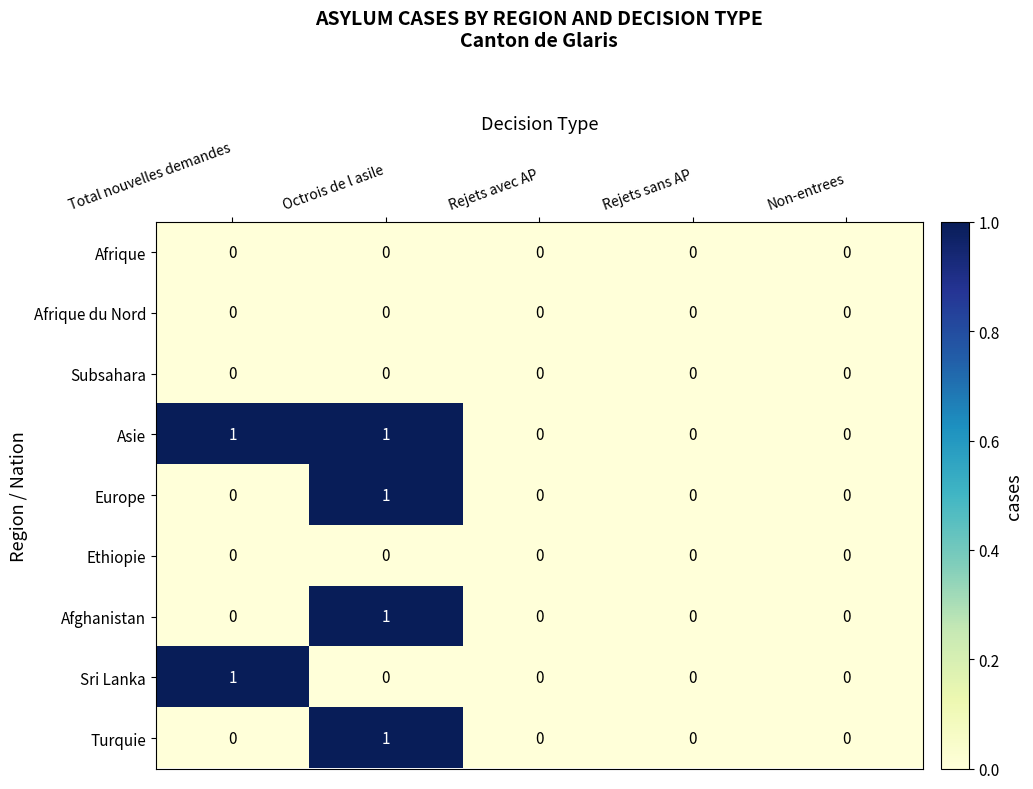

Is the value of Asie at Total nouvelles demandes greater than the value of Sri Lanka at Octrois de l asile?

Yes